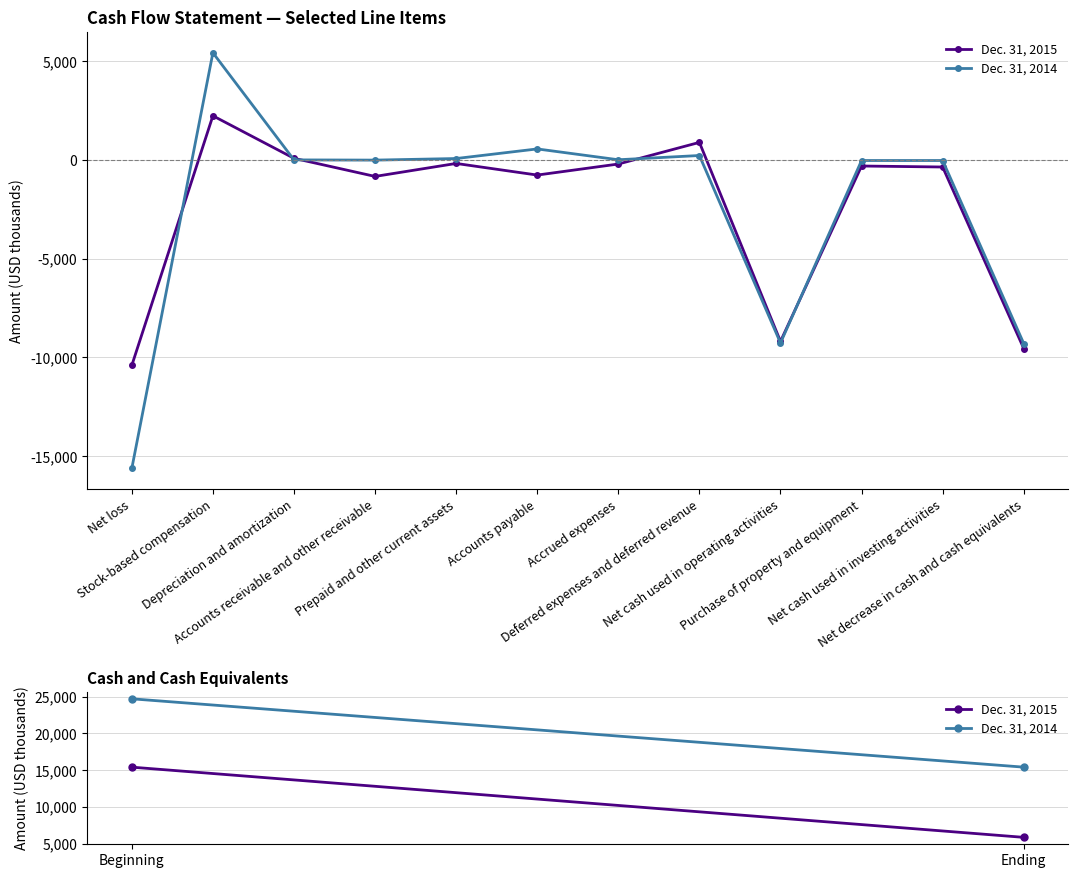

At Net loss, list the series in order from largest to smallest.

Dec. 31, 2015, Dec. 31, 2014